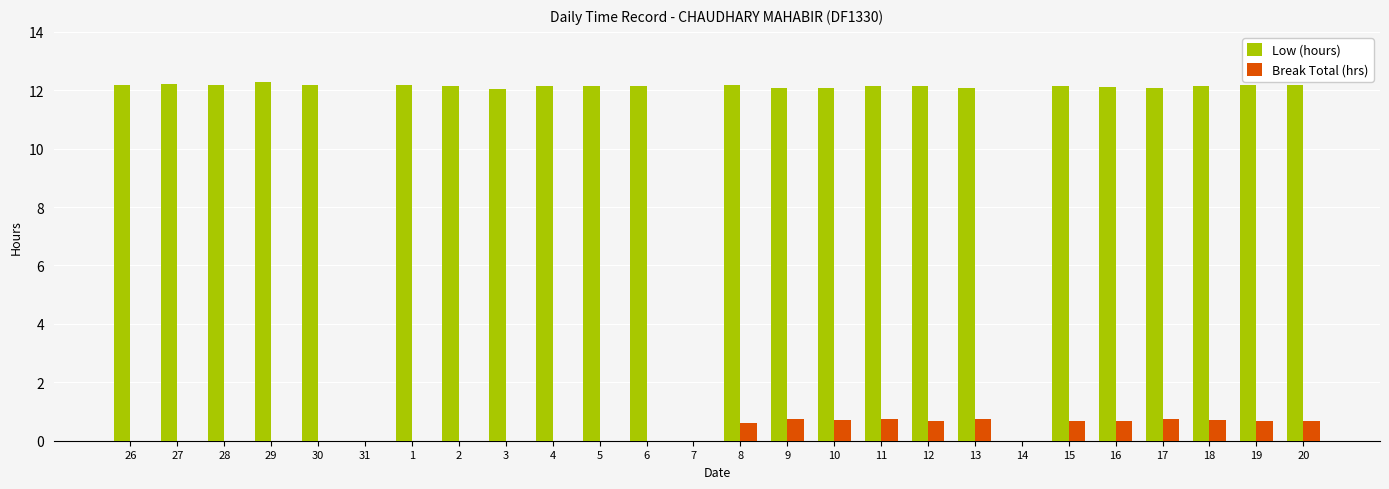

What is the highest value of the Low (hours) series?

12.3